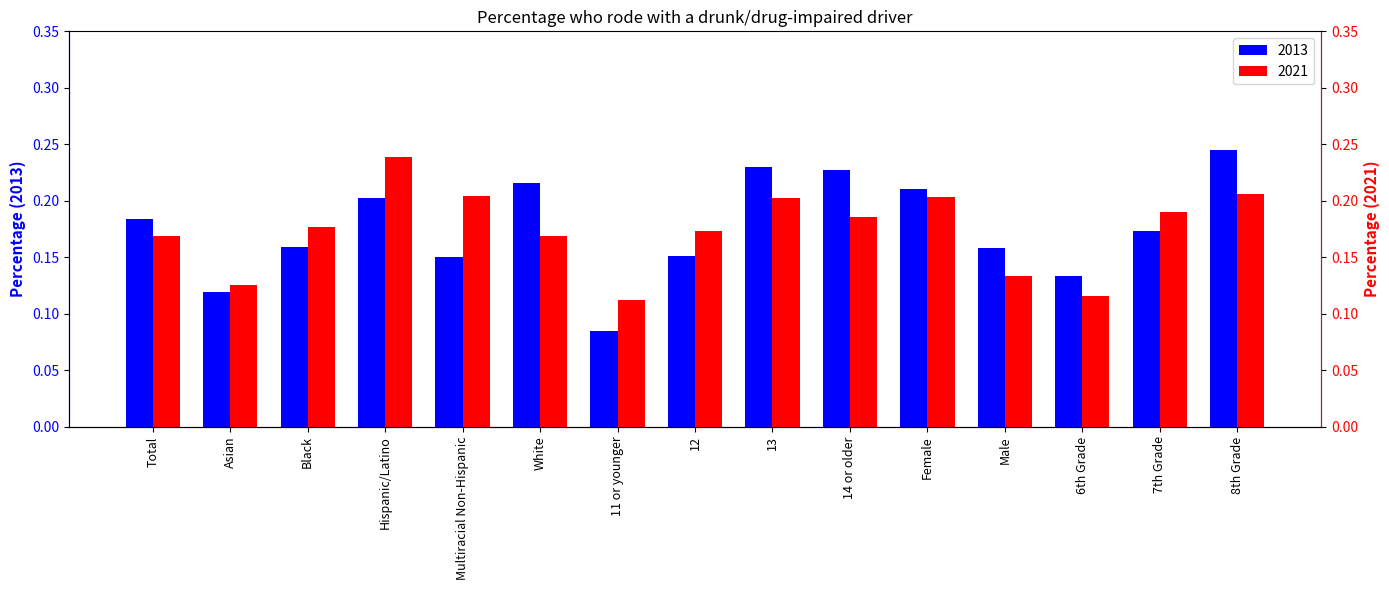

Rank the series at Female from highest to lowest value.

2013, 2021